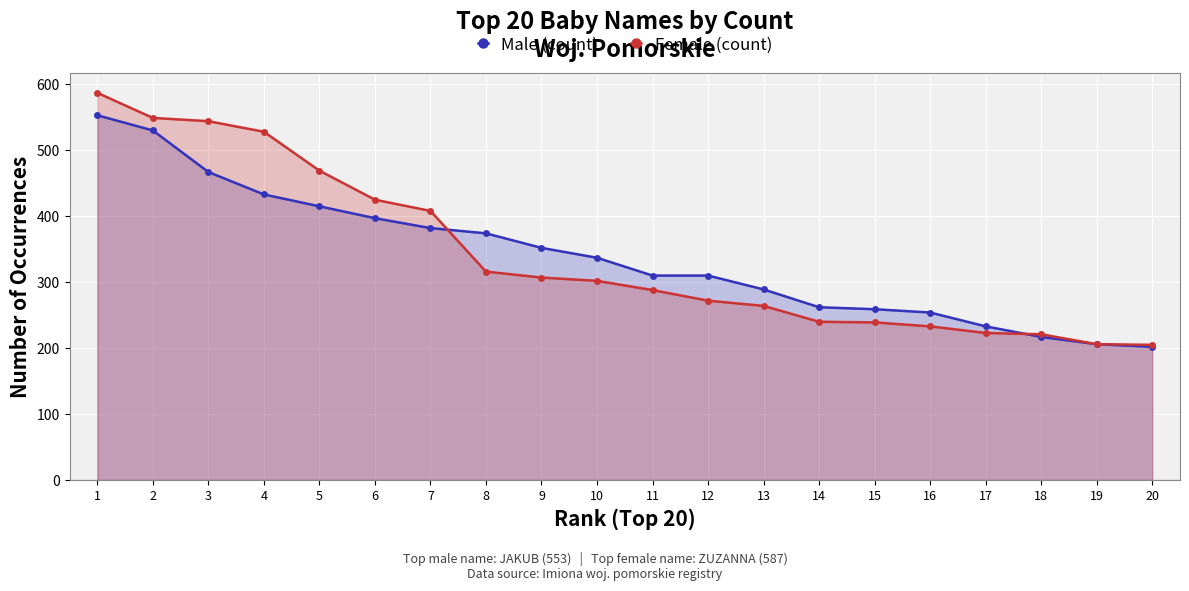

Between 16 and 3, which is larger?

3